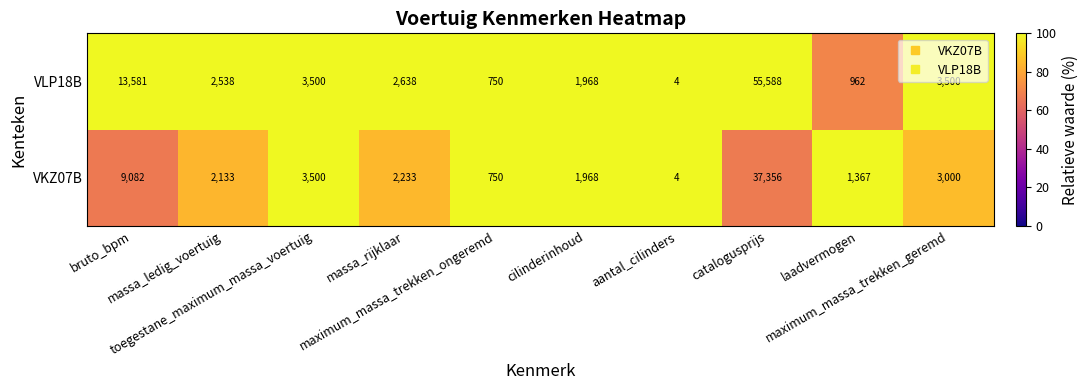

Which series has the widest spread of values?

VLP18B